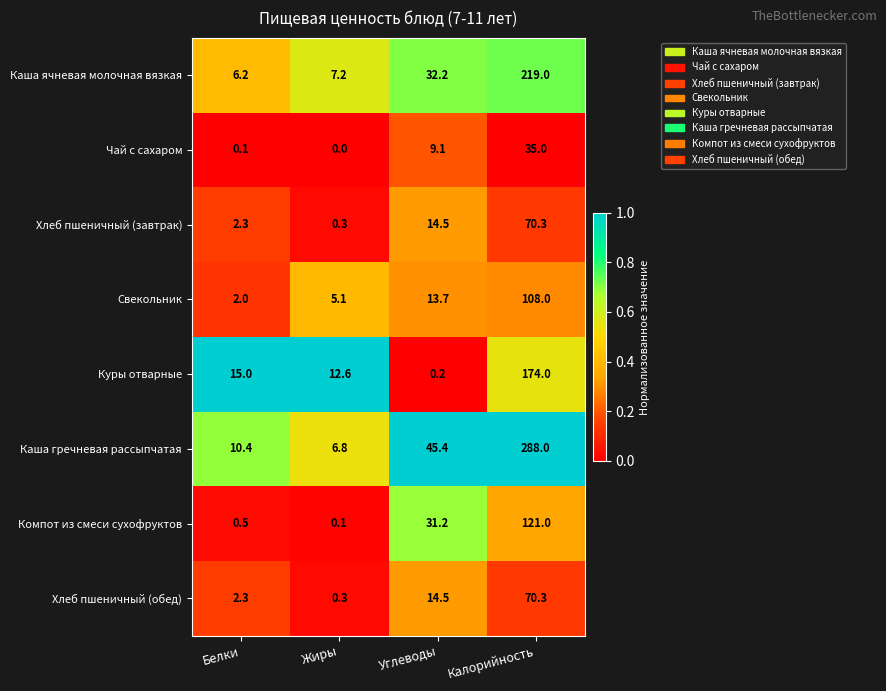

How many categories are shown in the chart?

4